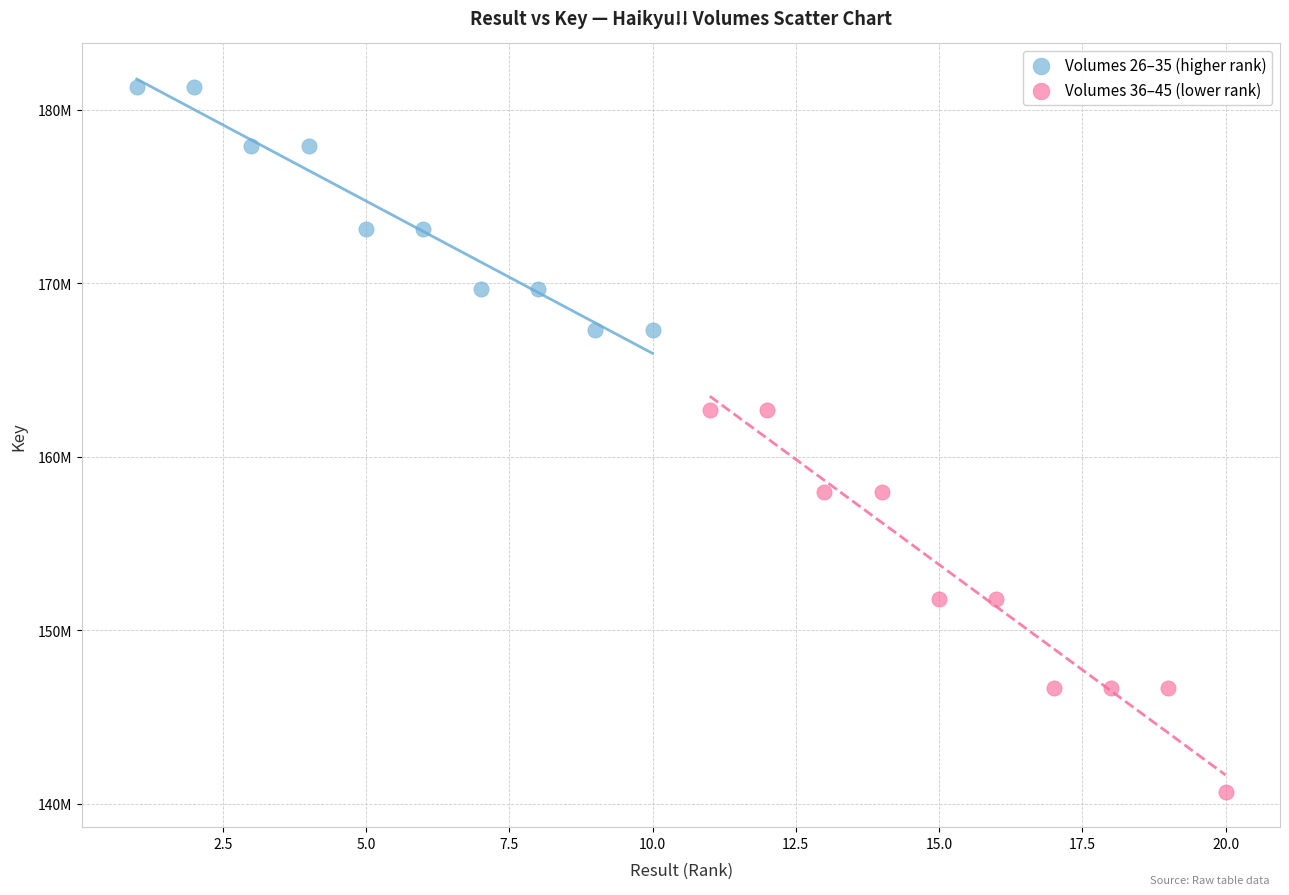

Which series has the widest spread of Y values?

Volumes 36–45 (lower rank)